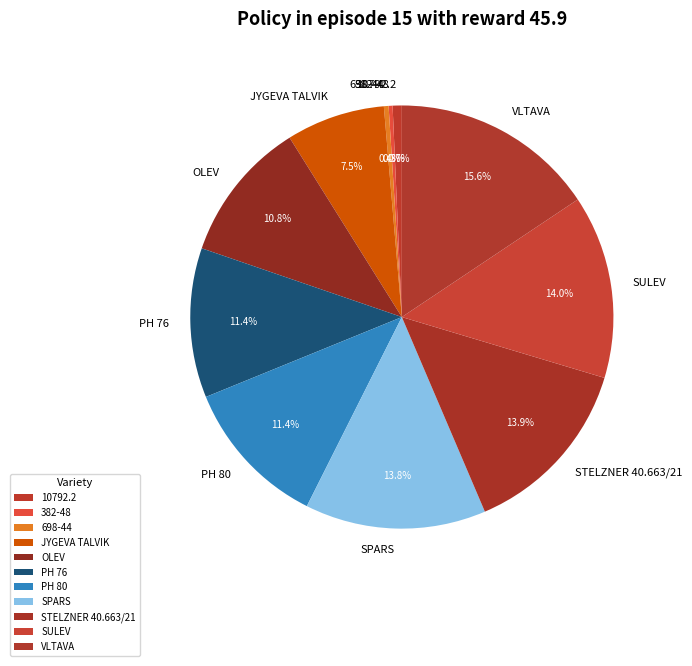

Is it true that SULEV is 1% of the pie?

False